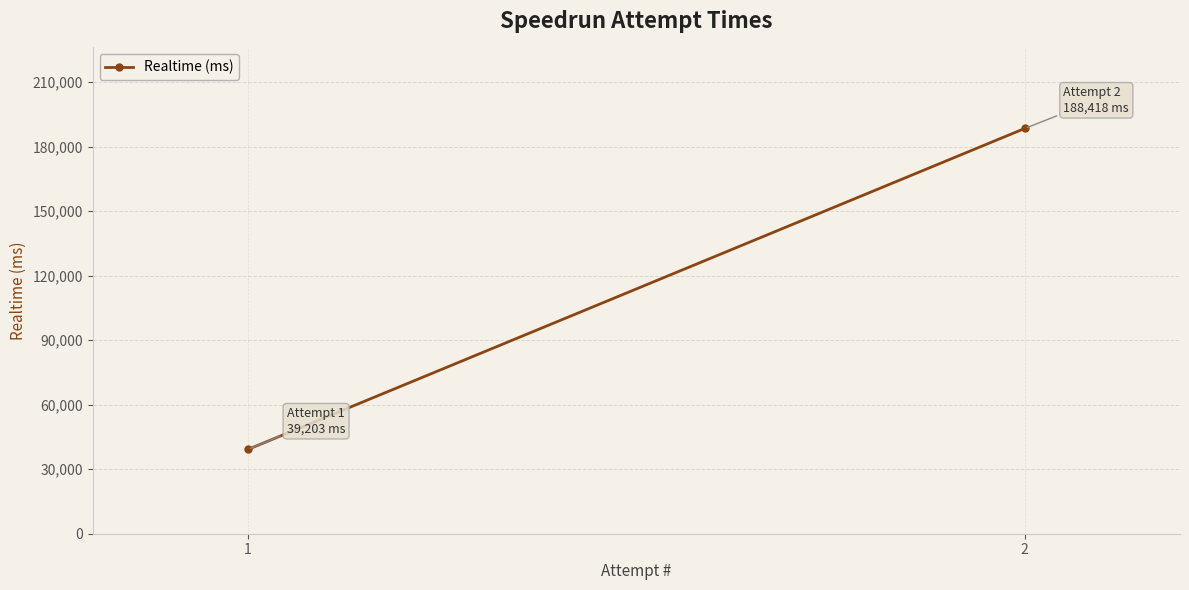

How many values are below 188418?

1